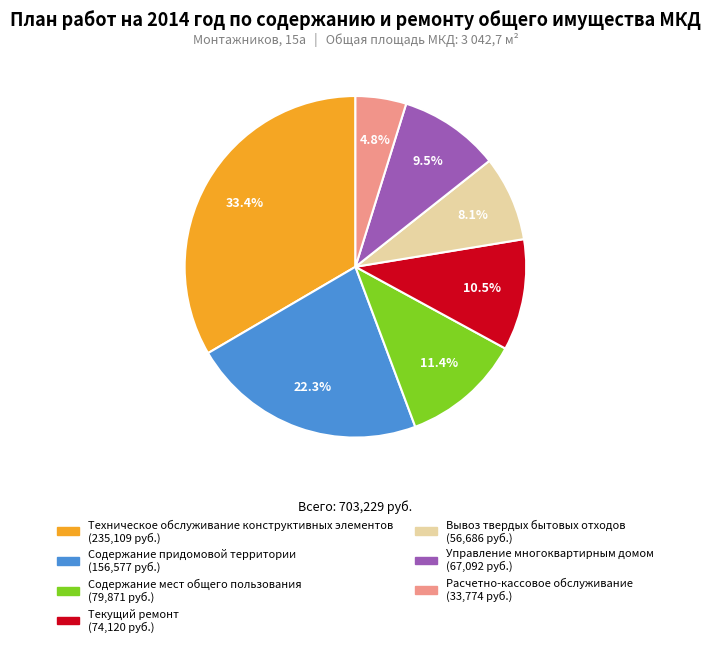

How much of the chart is everything except Управление многоквартирным домом?

90.5%